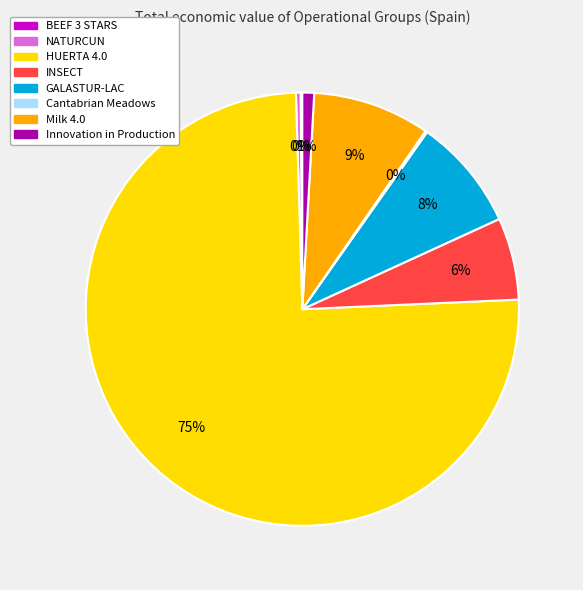

The Milk 4.0 slice represents 9% of the pie. True or false?

True